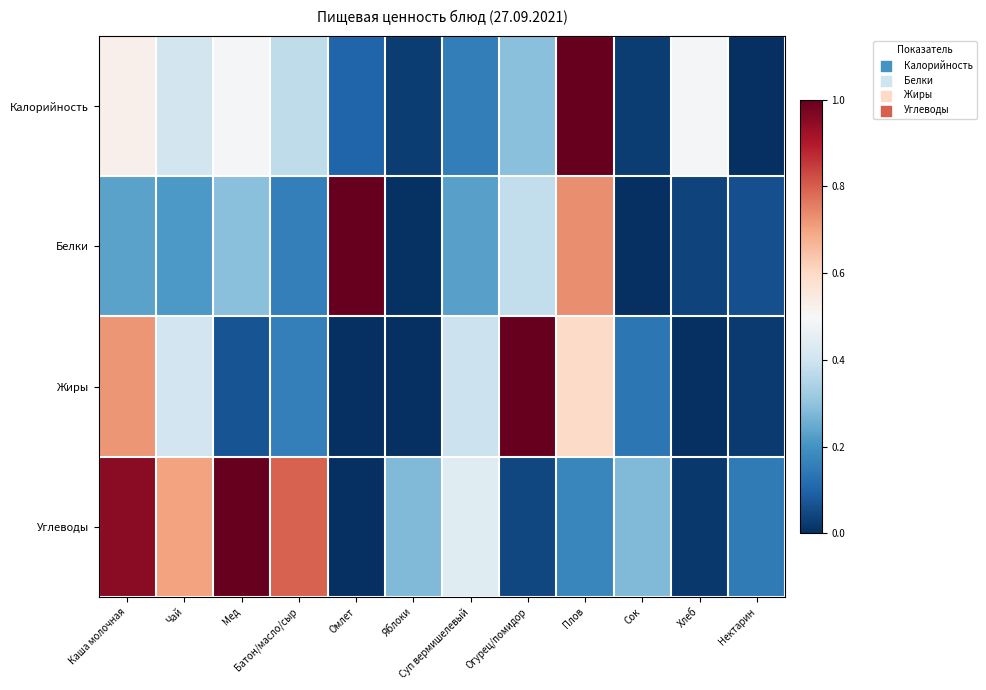

Reading left to right, list all the values displayed in this chart.

Калорийность: Каша молочная=0.5	Чай=0.4	Мед=0.5	Батон/масло/сыр=0.4	Омлет=0.1	Яблоки=0.0	Суп вермишелевый=0.2	Огурец/помидор=0.3	Плов=1.0	Сок=0.0	Хлеб=0.5	Нектарин=0.0
Белки: Каша молочная=0.2	Чай=0.2	Мед=0.3	Батон/масло/сыр=0.2	Омлет=1.0	Яблоки=0.0	Суп вермишелевый=0.2	Огурец/помидор=0.4	Плов=0.7	Сок=0.0	Хлеб=0.0	Нектарин=0.1
Жиры: Каша молочная=0.7	Чай=0.4	Мед=0.1	Батон/масло/сыр=0.2	Омлет=0.0	Яблоки=0.0	Суп вермишелевый=0.4	Огурец/помидор=1.0	Плов=0.6	Сок=0.1	Хлеб=0.0	Нектарин=0.0
Углеводы: Каша молочная=1.0	Чай=0.7	Мед=1.0	Батон/масло/сыр=0.8	Омлет=0.0	Яблоки=0.3	Суп вермишелевый=0.4	Огурец/помидор=0.0	Плов=0.2	Сок=0.3	Хлеб=0.0	Нектарин=0.1